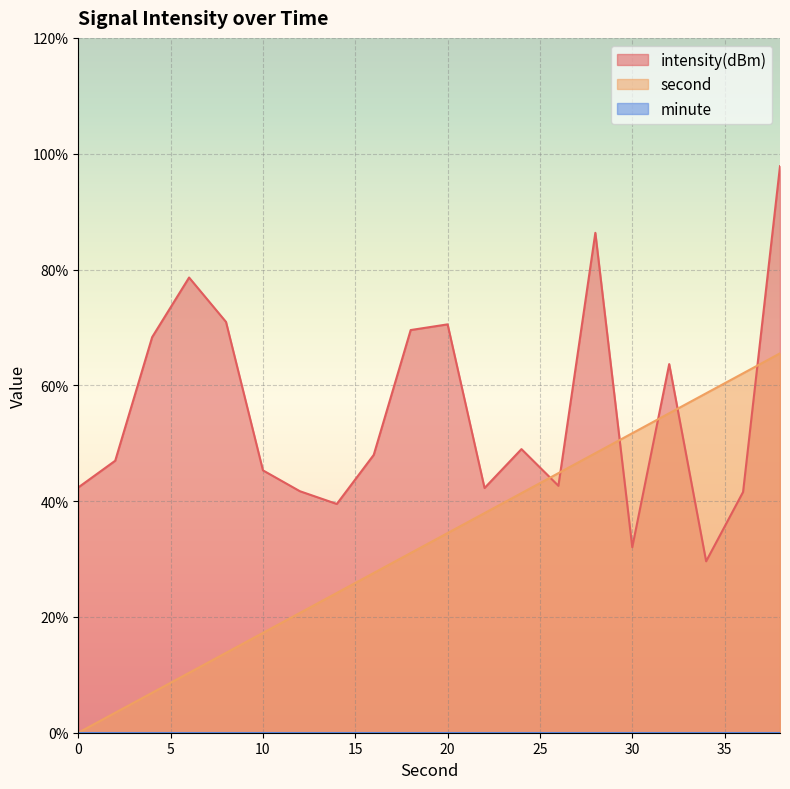

Reading left to right, extract all data points from this chart.

second: 0.0	3.4	6.9	10.3	13.8	17.2	20.7	24.1	27.6	31.0	34.5	37.9	41.4	44.8	48.3	51.7	55.2	58.6	62.1	65.5
intensity(dBm): 42.4	47.0	68.3	78.6	70.9	45.3	41.7	39.5	48.0	69.5	70.5	42.3	49.0	42.6	86.3	32.0	63.7	29.6	41.6	97.8